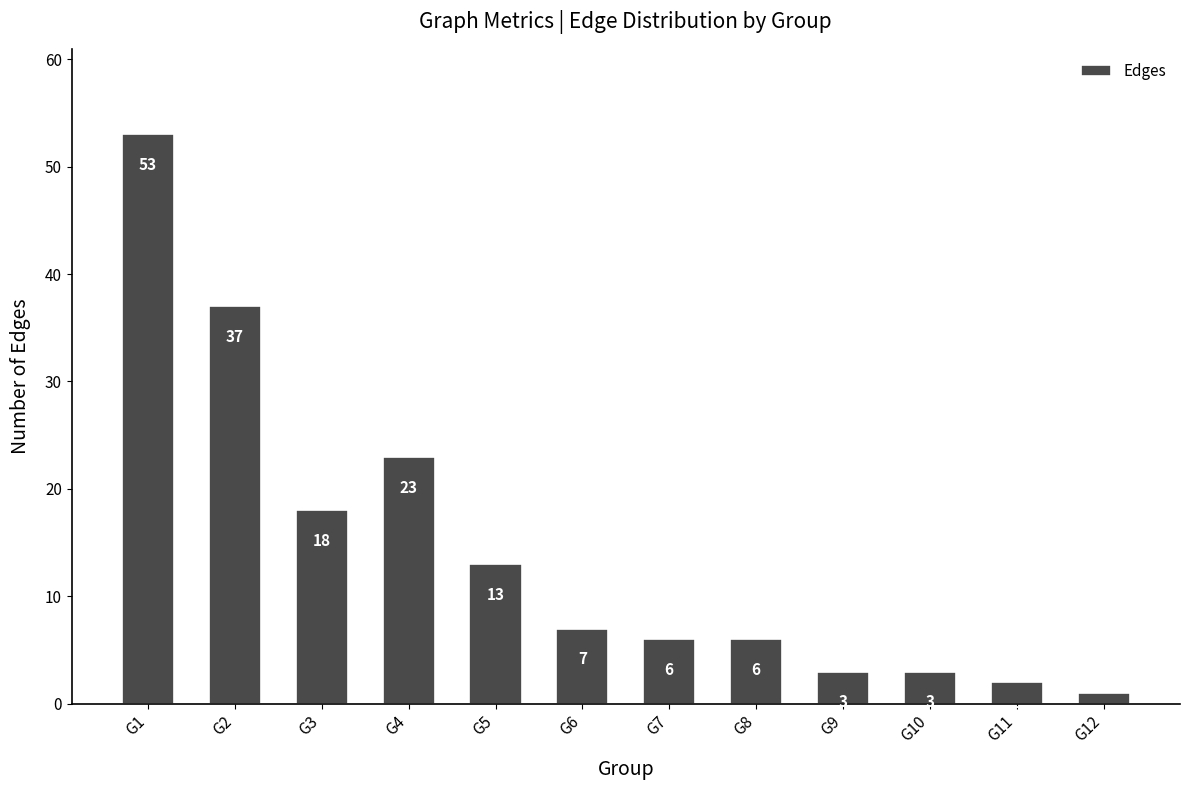

What is the ratio of the value at G12 to the value at G6?

0.1